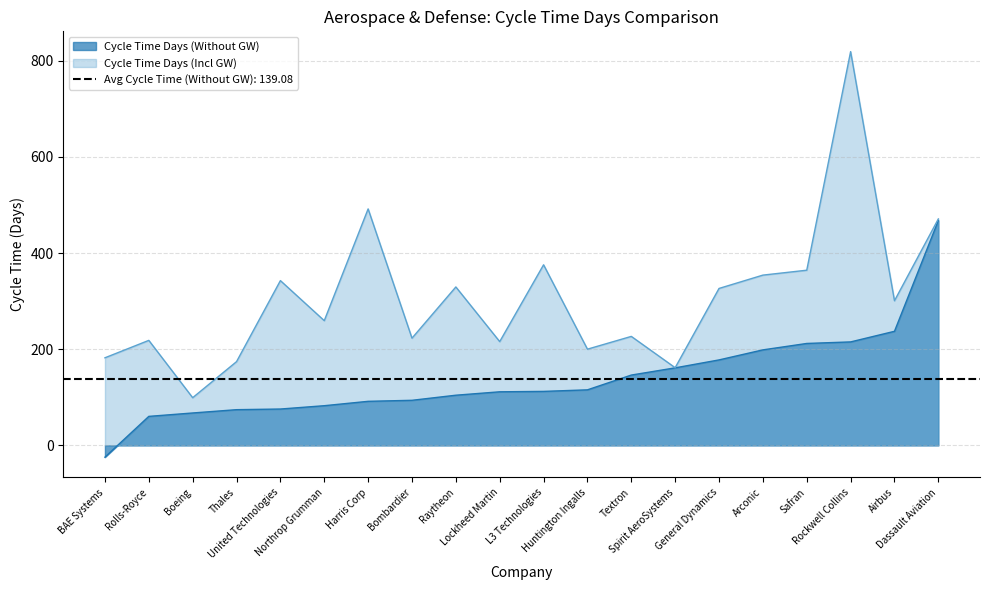

What is the difference between the Cycle Time Days (Without GW) values at Dassault Aviation and Spirit AeroSystems?

306.4